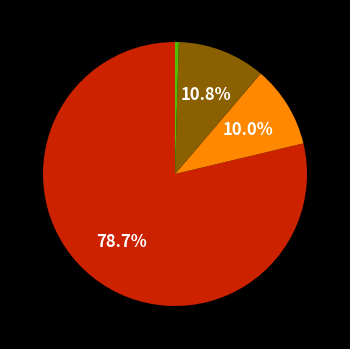

Does any single category account for the majority?

Yes